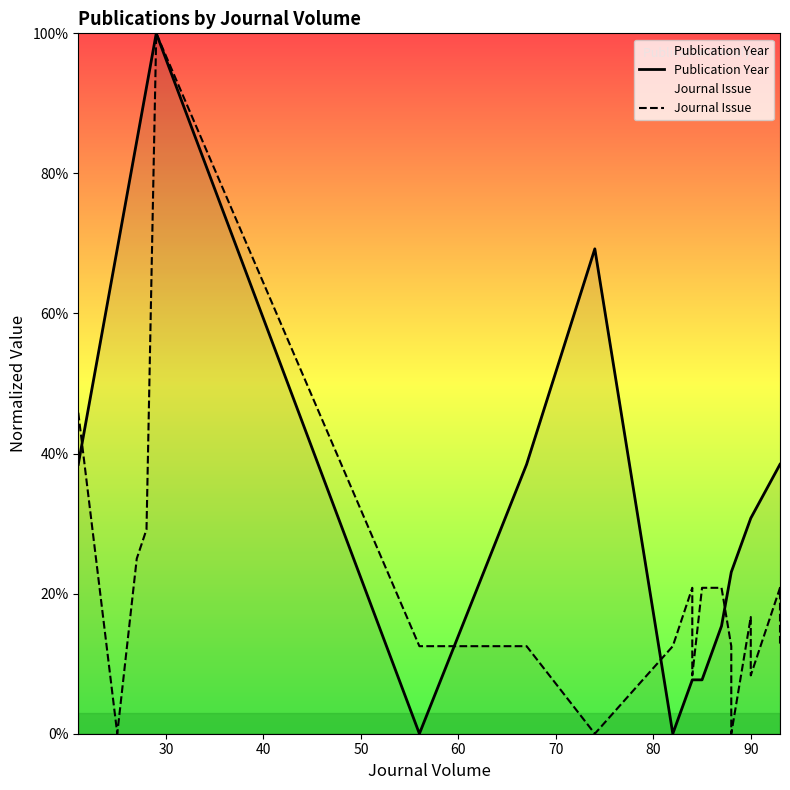

What is the difference between the maximum and minimum values in the Journal Issue series?

100.0